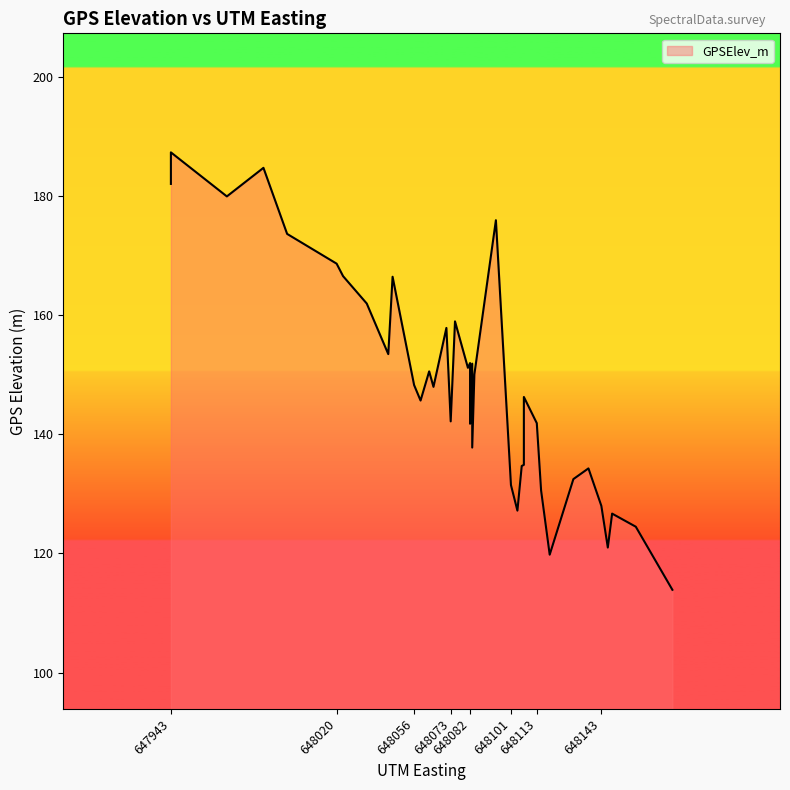

What is the ratio of the value at 648081 to the value at 648044?

1.0